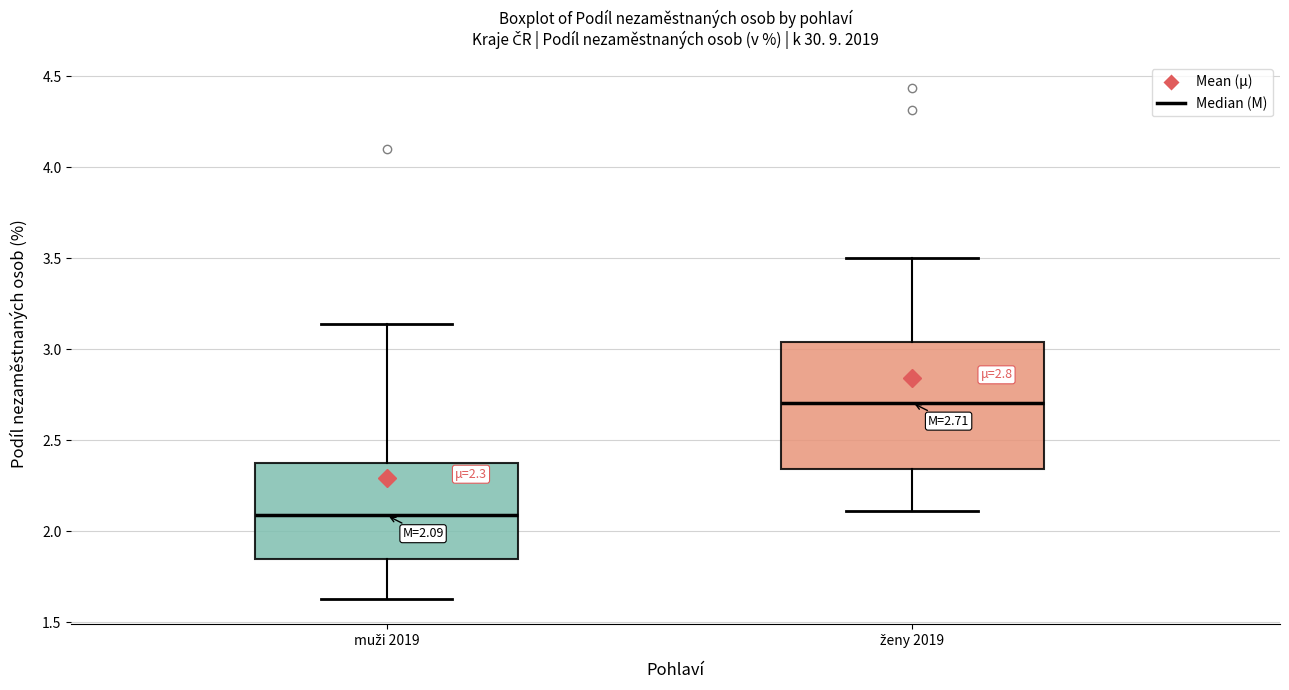

Which box is the tallest, from its lower edge to its upper edge?

ženy 2019